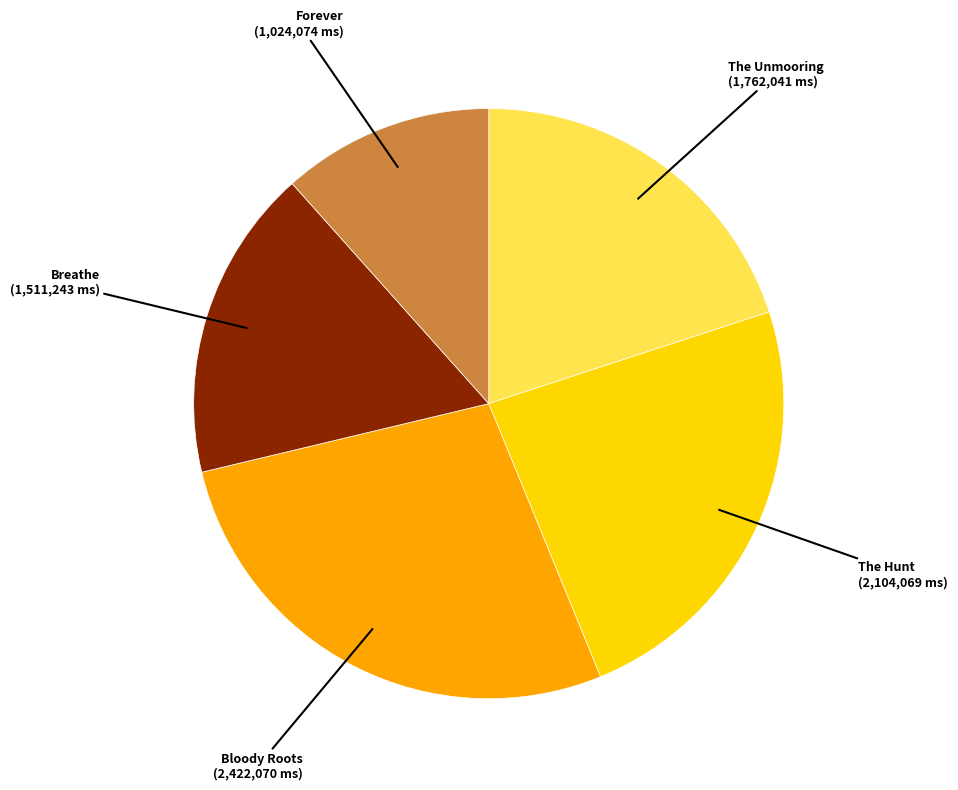

Is there any slice that represents more than half of the pie?

No